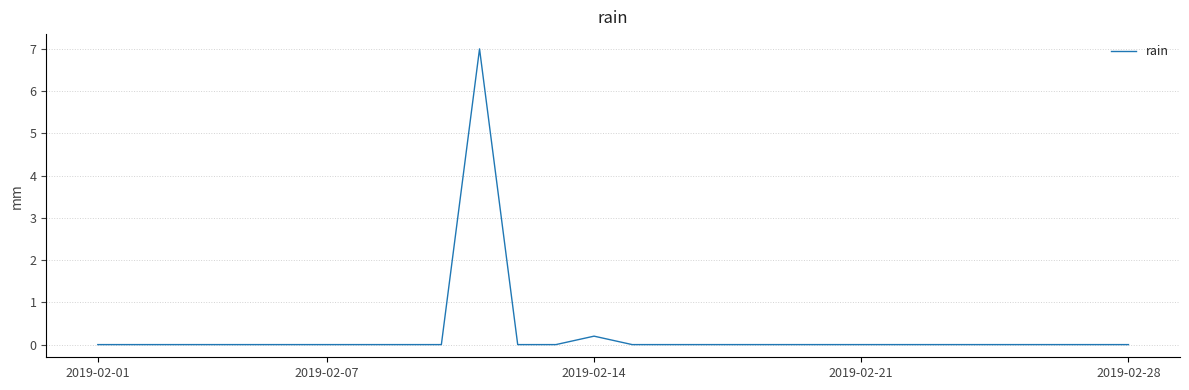

What is the greatest value displayed?

7.0